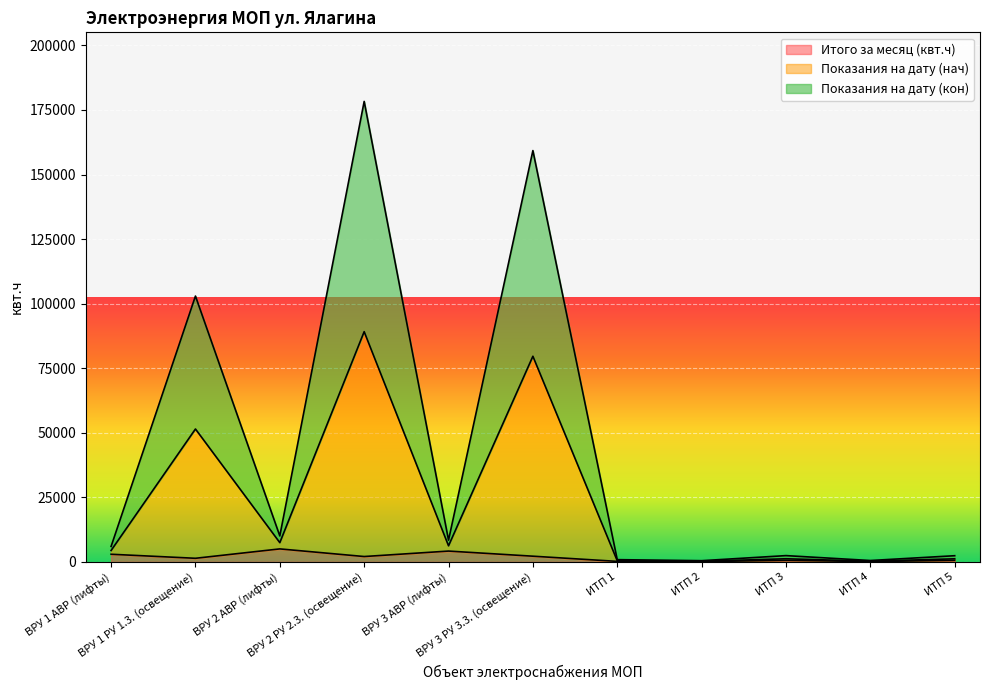

How many data points does each series have?

11